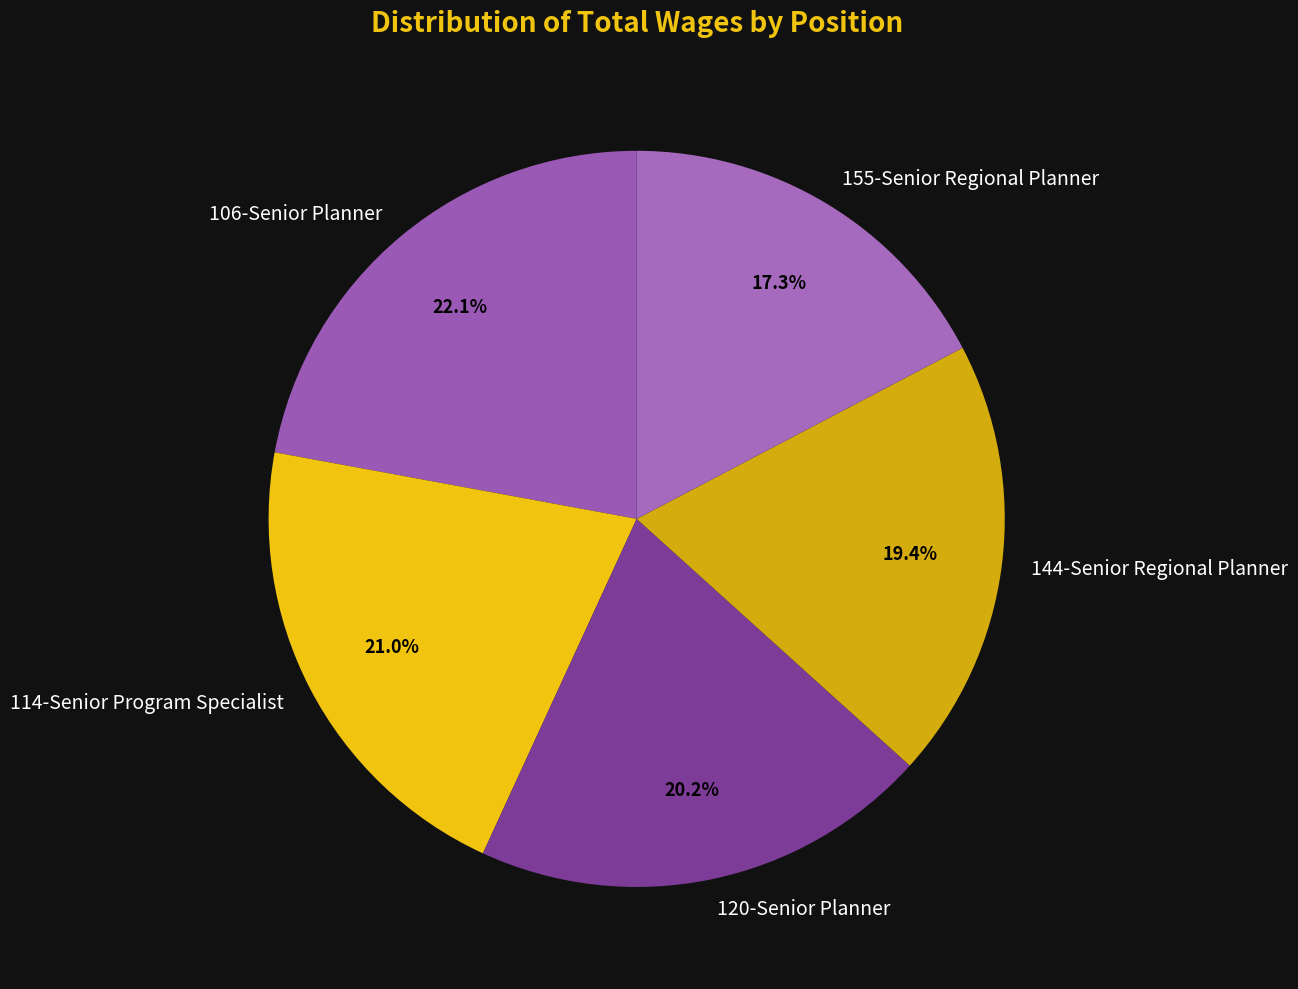

What portion of the pie excludes 114-Senior Program Specialist?

79.0%